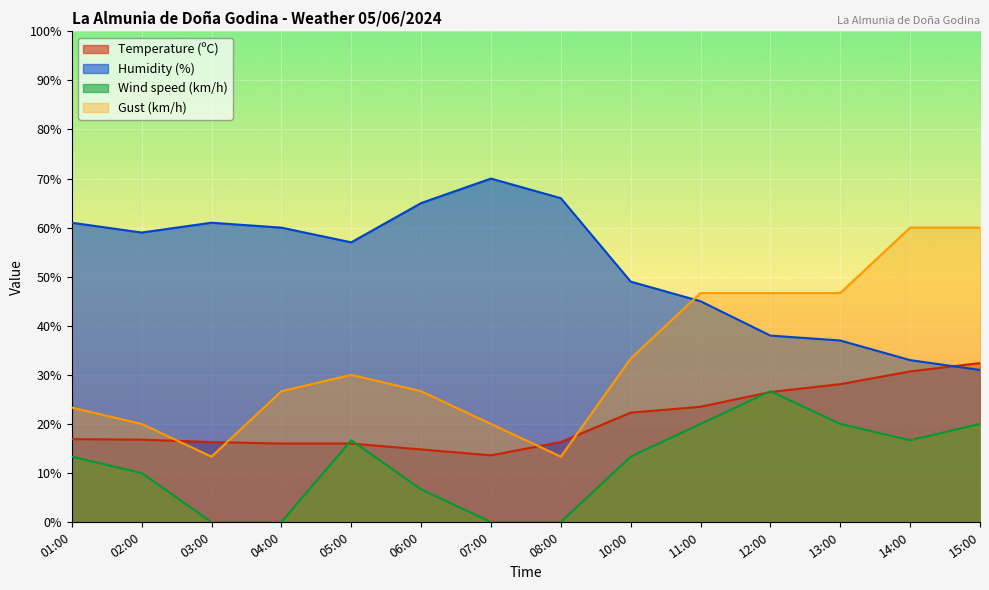

The Gust (km/h) series shows 41.7 at 14:00. True or false?

False